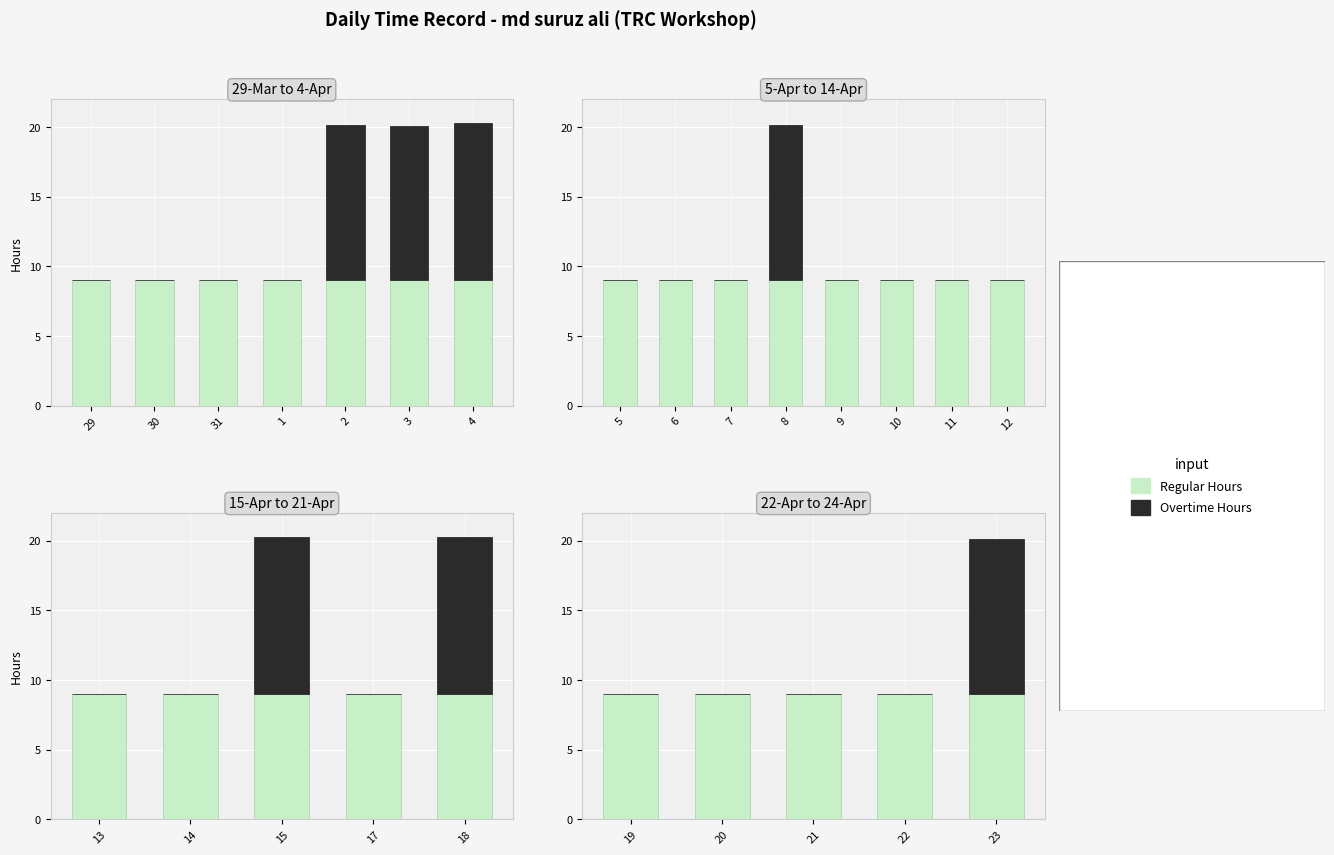

Between 20 and 22, which series saw the biggest shift?

Regular Hours